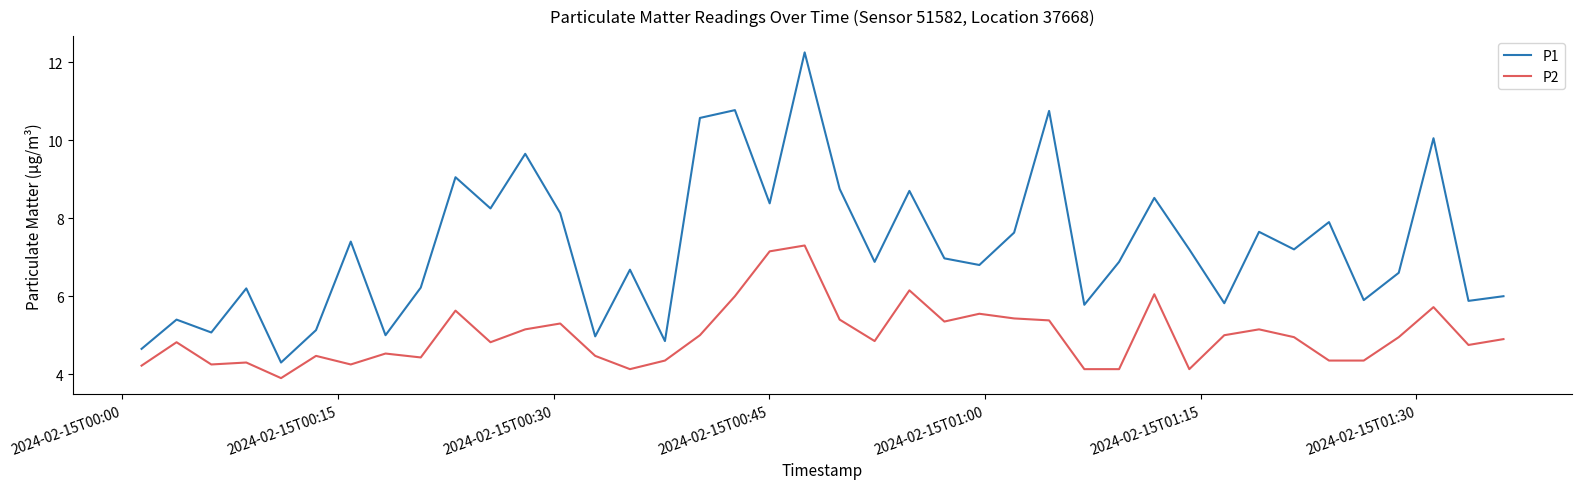

List the series in order of their peak value, highest first.

P1, P2